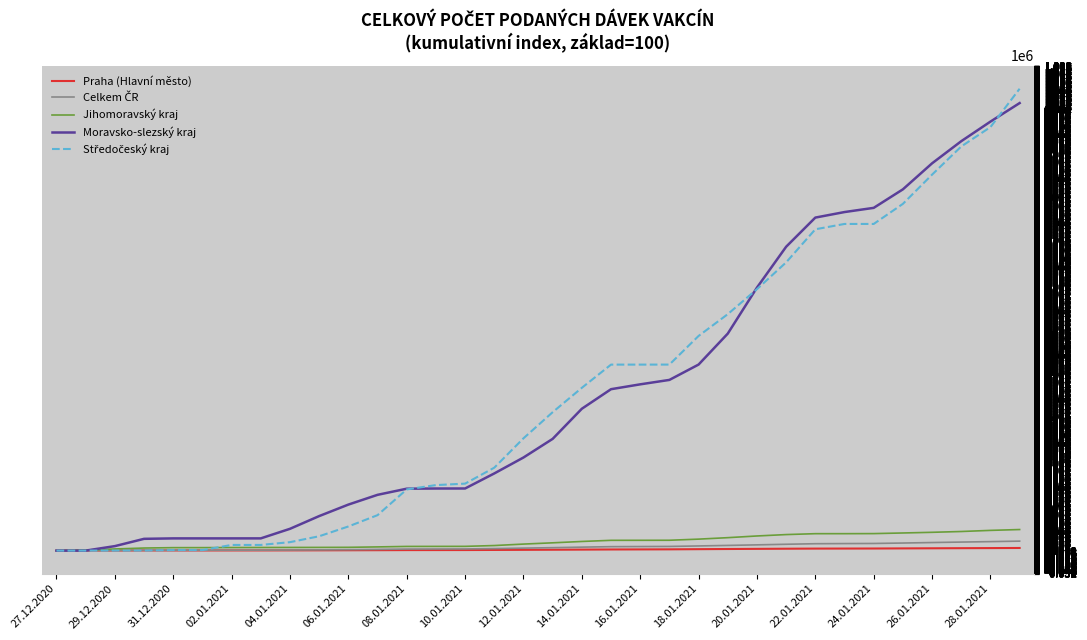

Reading left to right, transcribe all the data shown in this chart.

Praha (Hlavní město): 100.0	210.8	324.7	444.9	465.9	466.1	501.3	531.9	631.2	727.3	868.9	1023.5	1255.9	1311.1	1373.3	1592.6	1843.8	2095.4	2363.9	2668.1	2812.1	2970.9	3346.1	3721.0	4059.6	4378.8	4649.0	4737.6	4842.7	5098.1	5335.7	5583.2	5799.1	6058.3
Celkem ČR: 100.0	278.9	548.5	821.9	923.8	944.5	1044.5	1116.7	1396.8	1747.6	2201.9	2823.5	3601.4	3759.3	3897.7	4664.3	5710.7	6763.6	7949.9	9038.2	9302.9	9555.4	10666.7	11858.4	13129.2	14481.9	15719.2	16045.0	16288.1	17268.4	18396.2	19450.2	20478.3	21576.1
Jihomoravský kraj: 100.0	1414.9	3835.1	5937.8	6801.4	6843.2	7029.7	7150.0	7240.5	7352.7	7532.4	8485.1	9556.8	9637.8	9732.4	11575.7	14904.1	17763.5	20818.9	23416.2	23482.4	23574.3	26121.6	29447.3	33283.8	36458.1	38483.8	38501.4	38673.0	40070.3	41594.6	43429.7	45968.9	47889.2
Moravsko-slezský kraj: 100.0	100.0	10266.7	26800.0	27800.0	27800.0	27800.0	27833.3	49533.3	78400.0	104466.7	126600.0	140533.3	140933.3	141000.0	175133.3	211266.7	253533.3	321866.7	366233.3	377233.3	387266.7	422100.0	492333.3	596666.7	689366.7	755466.7	768033.3	777533.3	819533.3	878566.7	928766.7	973200.0	1015233.3
Středočeský kraj: 100.0	100.0	250.0	250.0	1150.0	1200.0	12950.0	12950.0	19250.0	32650.0	54850.0	80500.0	138900.0	148700.0	152000.0	188200.0	254800.0	314050.0	369350.0	422000.0	422000.0	422050.0	487000.0	536450.0	593100.0	653900.0	728950.0	741050.0	741050.0	786600.0	852900.0	916800.0	960750.0	1047750.0